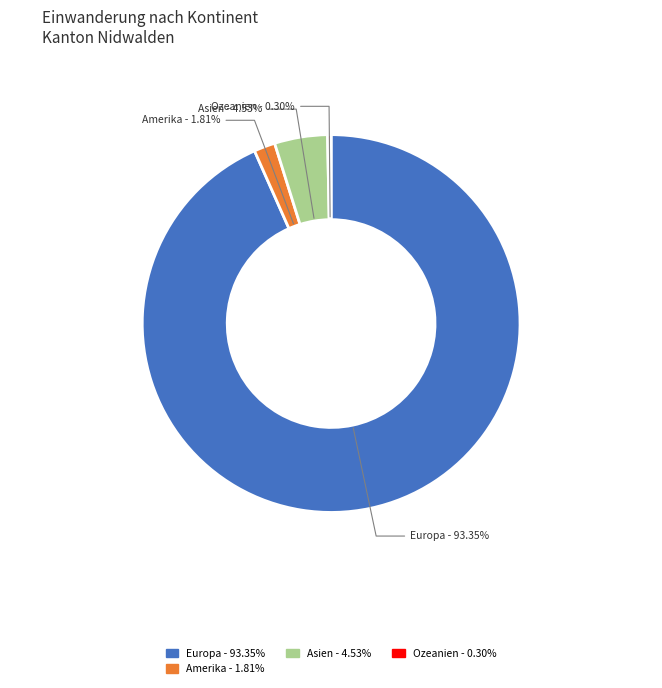

Which has a higher value, Europa or Amerika?

Europa